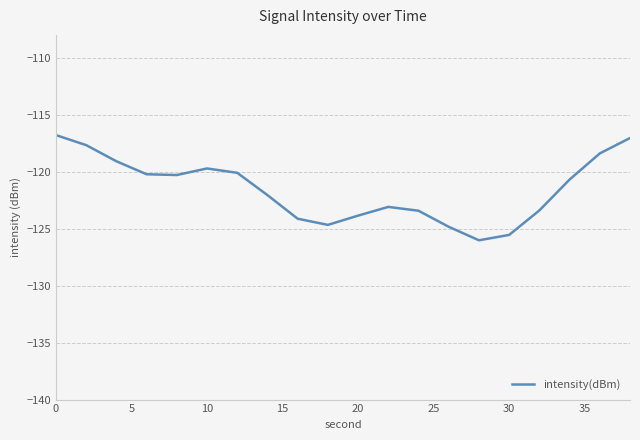

What is the minimum value shown in the chart?

-126.0